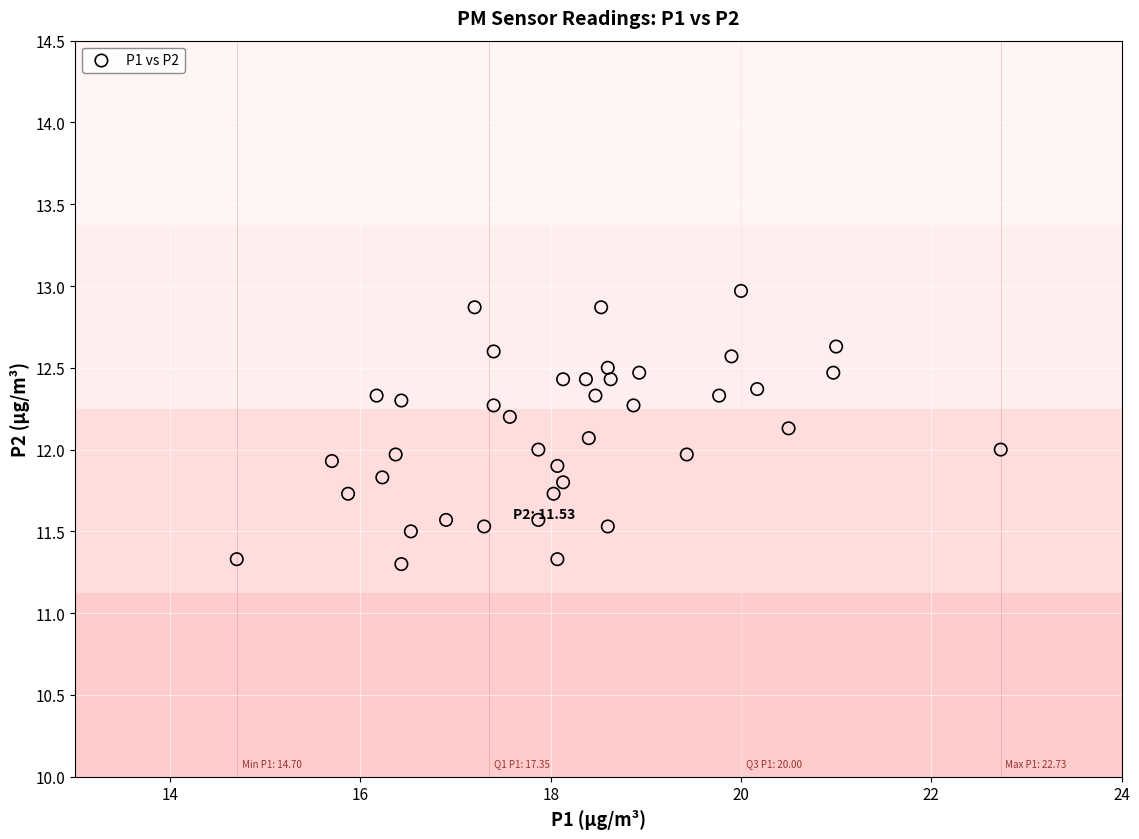

What is the range of Y values (max minus min)?

1.7